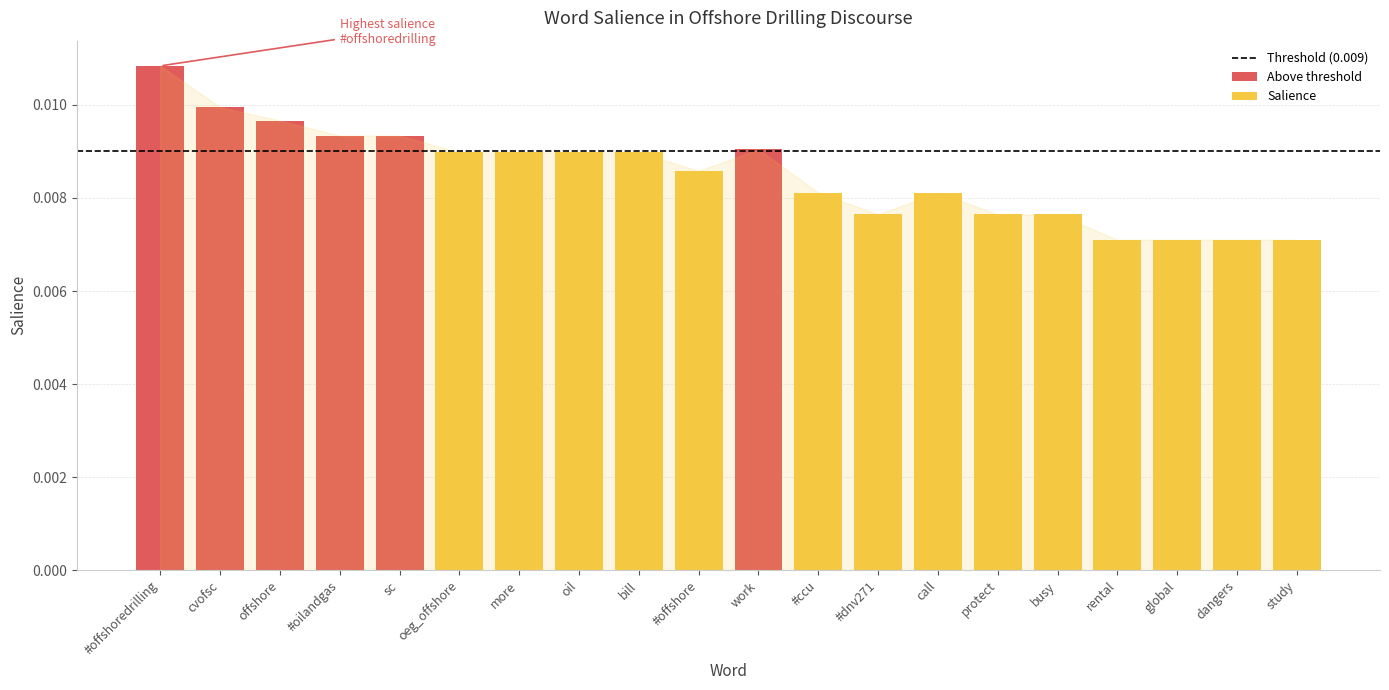

List the labels in order of value, largest first.

#offshoredrilling, cvofsc, offshore, #oilandgas, sc, work, oeg_offshore, more, oil, bill, #offshore, #ccu, call, #dnv271, protect, busy, rental, global, dangers, study